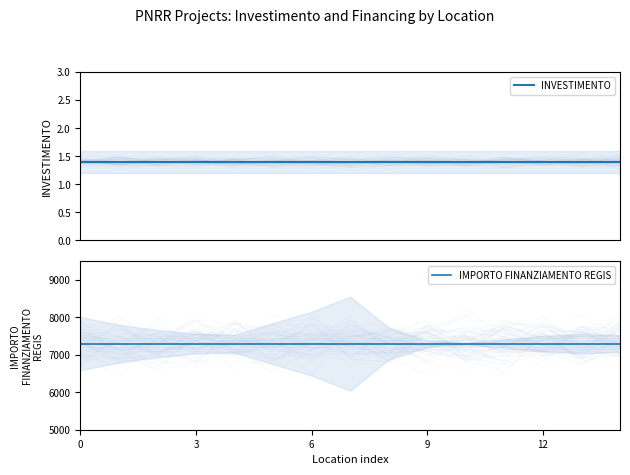

What is the greatest value displayed?

7301.0